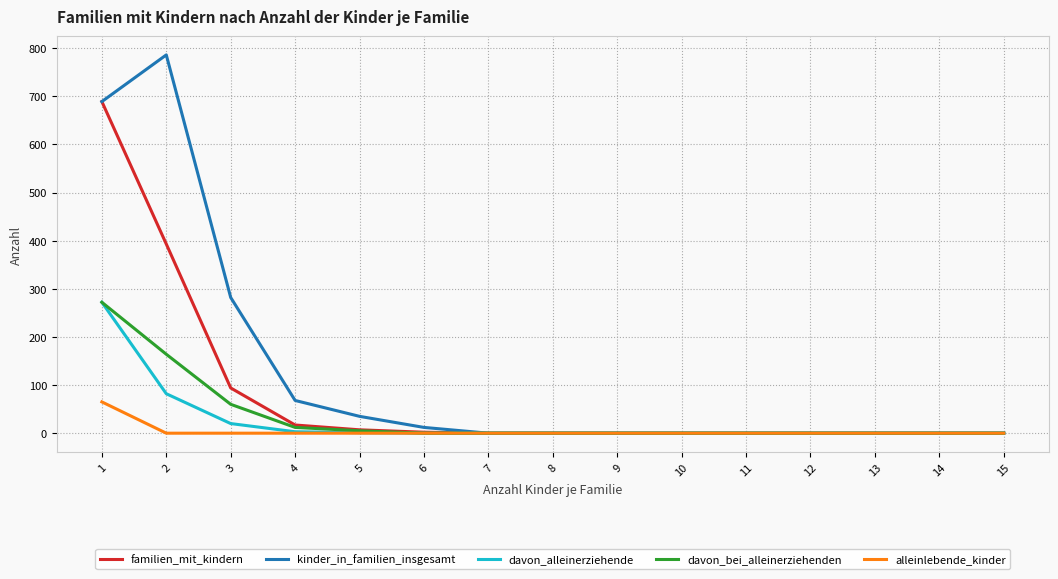

What is the maximum value shown in the chart?

786